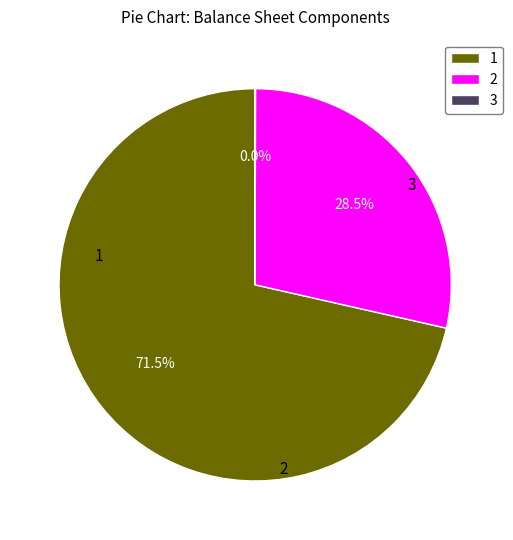

What is the ratio of the value at 1 to the value at 2?

2.5